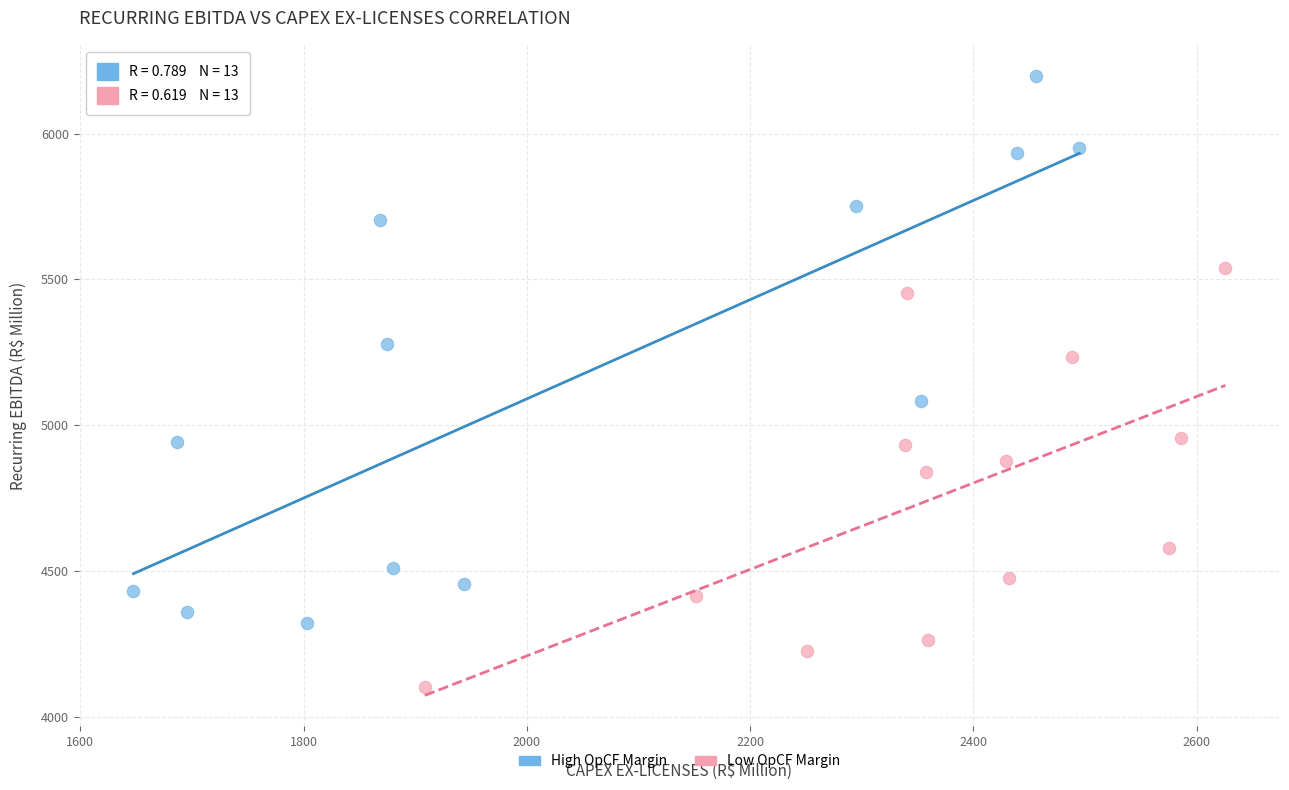

What are all the series names shown in the legend?

High OpCF Margin, Low OpCF Margin